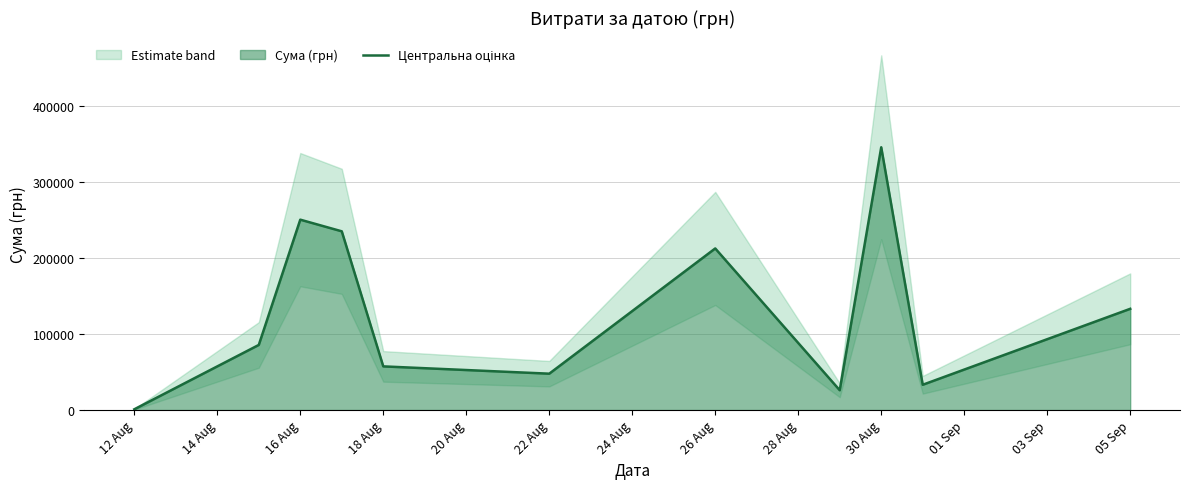

How many categories are shown in the chart?

11